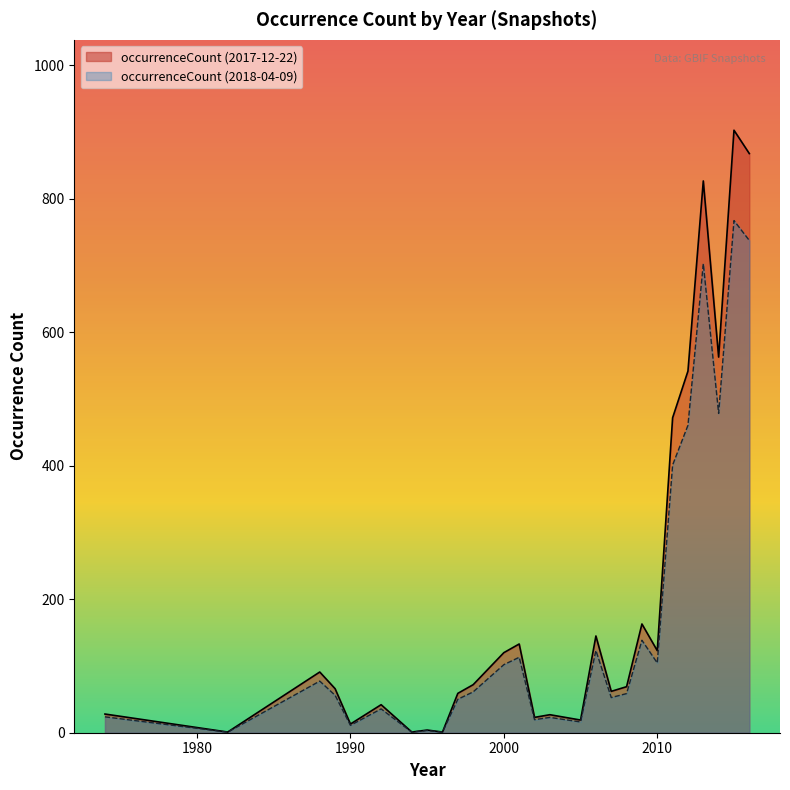

Is it true that occurrenceCount (2017-12-22) equals 55.0 at 2010?

False